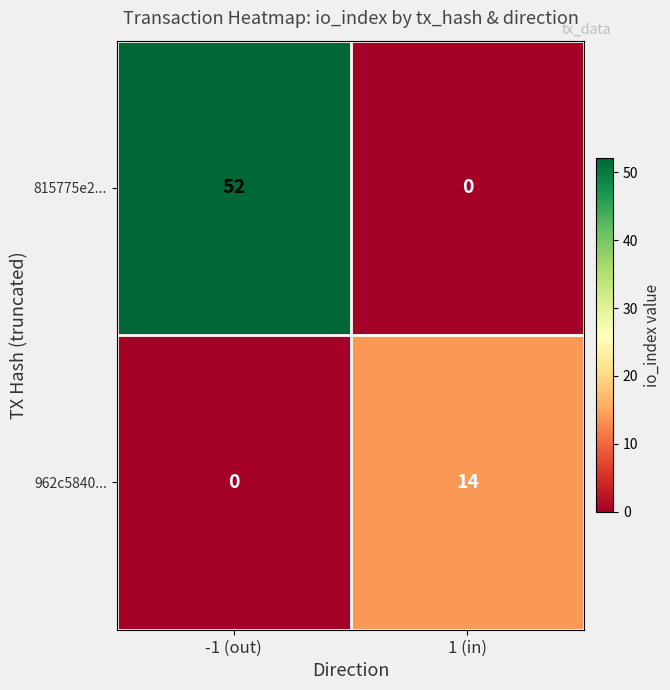

Reading left to right, extract all data points from this chart.

815775e2...: 52	0
962c5840...: 0	14